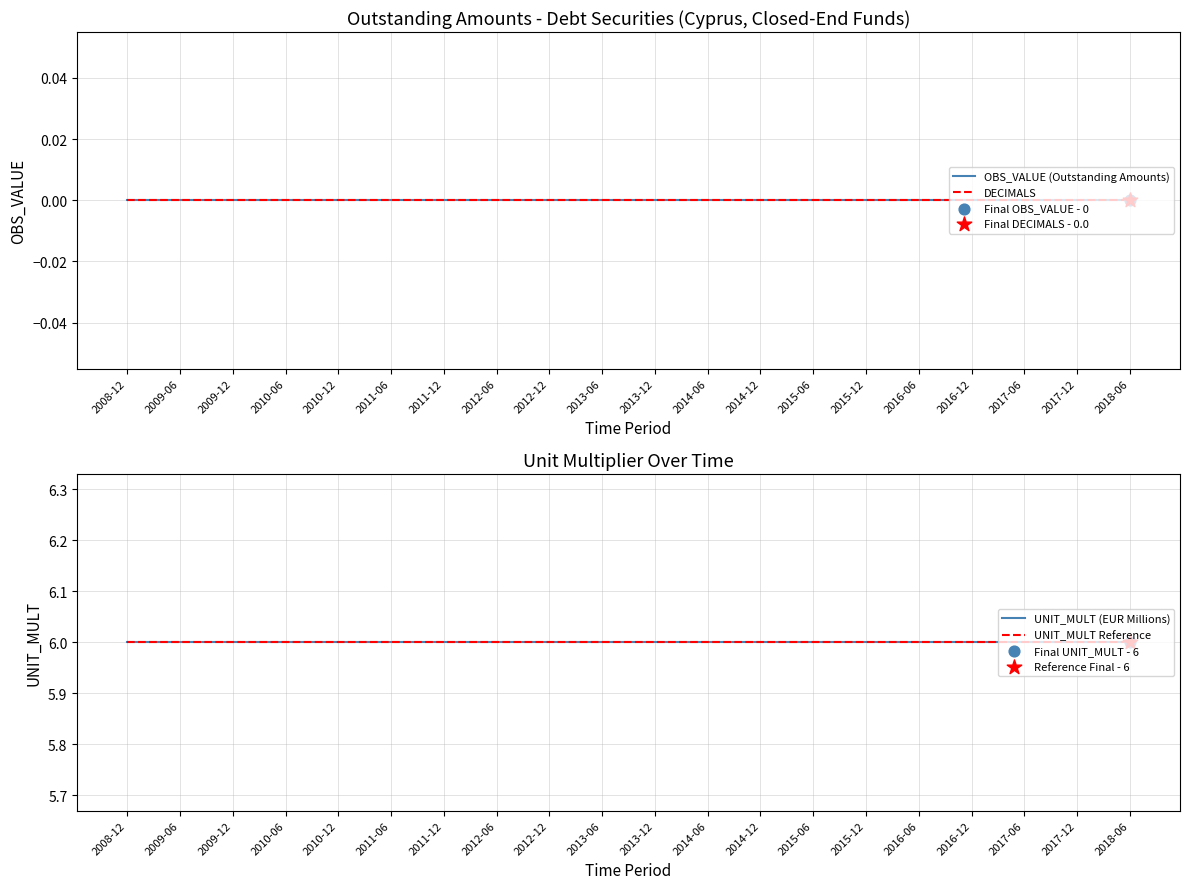

Which series reaches the minimum Y coordinate?

OBS_VALUE (Outstanding Amounts)